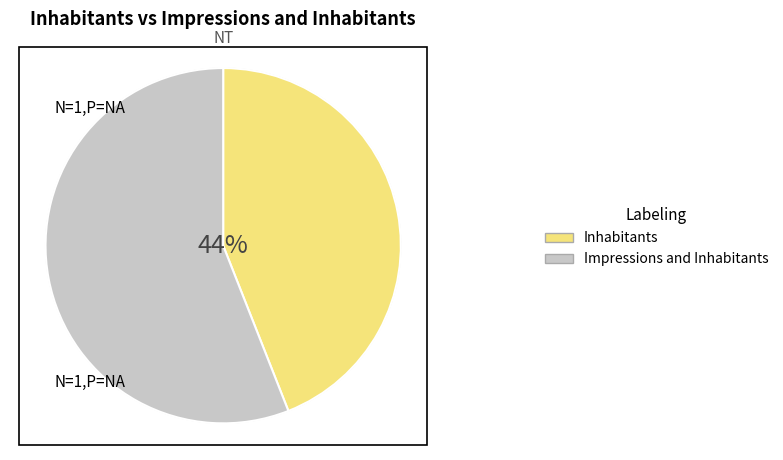

Which category accounts for the majority?

Impressions and Inhabitants